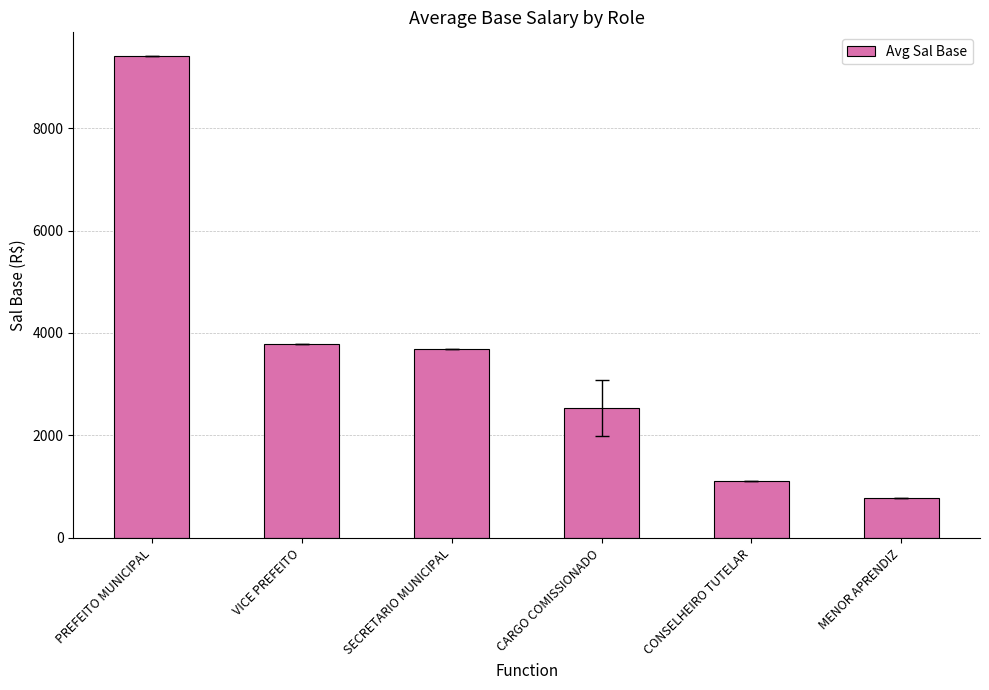

What is the change in value from CARGO COMISSIONADO to CONSELHEIRO TUTELAR?

-1431.3